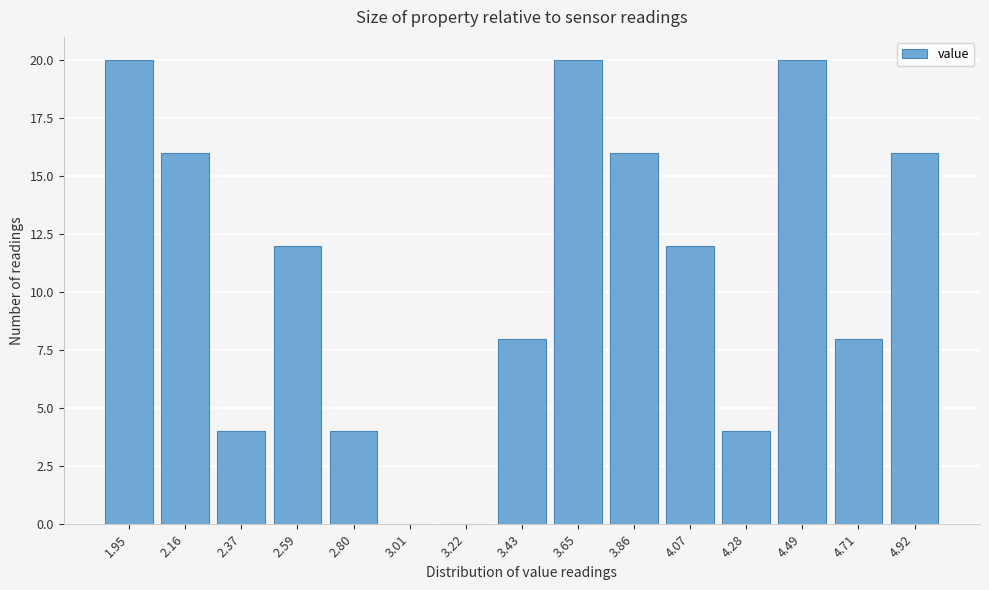

Reading right to left, transcribe all the data shown in this chart.

4.92=16	4.71=8	4.49=20	4.28=4	4.07=12	3.86=16	3.65=20	3.43=8	3.22=0	3.01=0	2.80=4	2.59=12	2.37=4	2.16=16	1.95=20